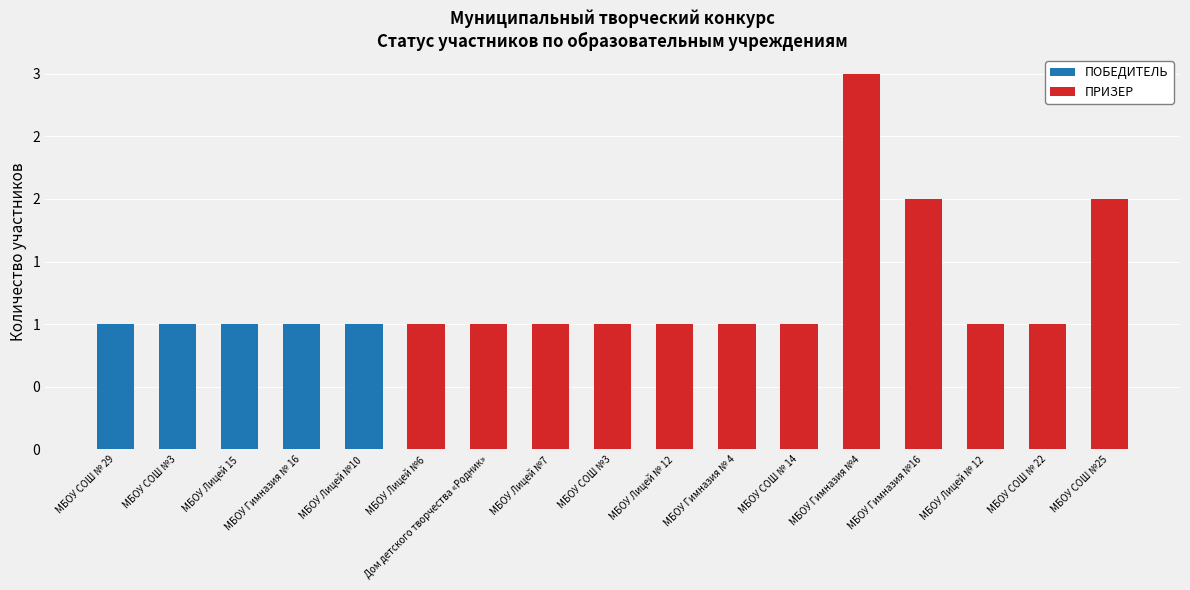

What is the approximate value of ПОБЕДИТЕЛЬ at МБОУ Лицей 15?

1